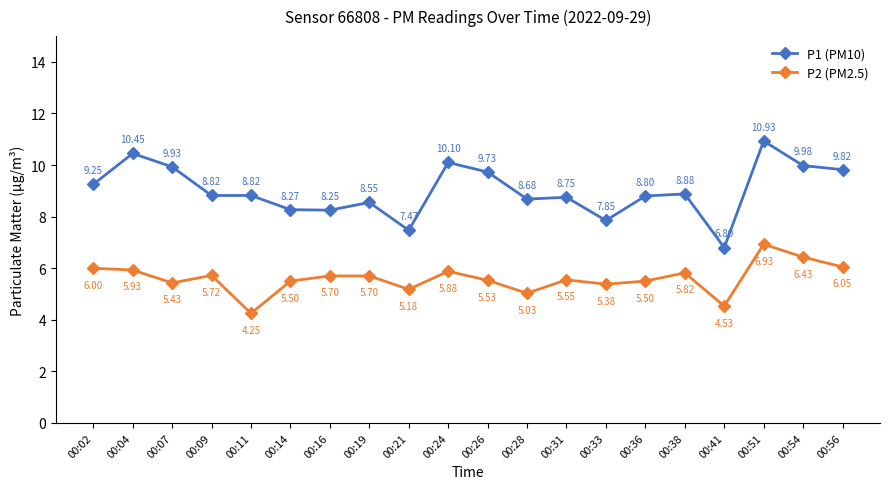

Which label corresponds to the largest value in the chart?

00:51